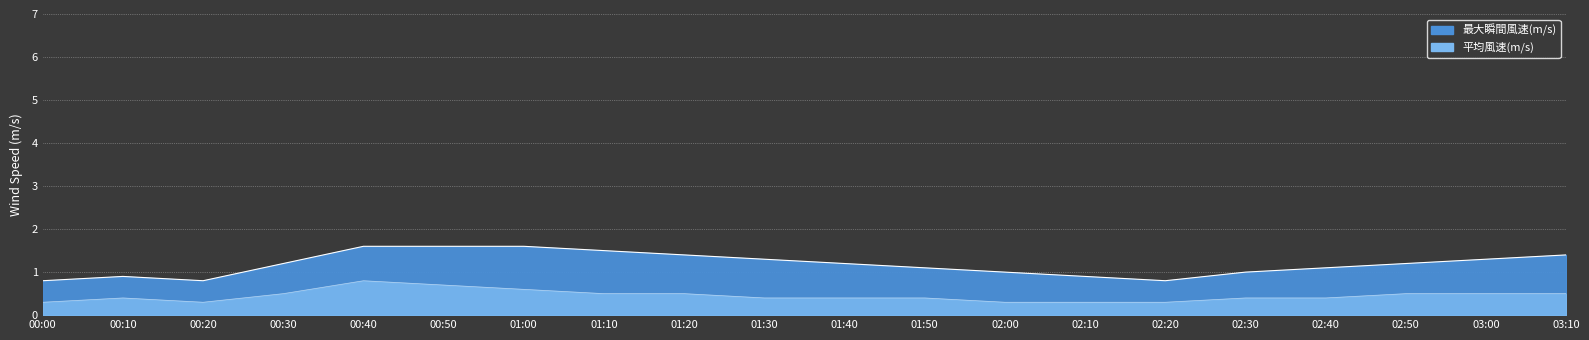

Between 00:40 and 01:00, which is larger?

00:40